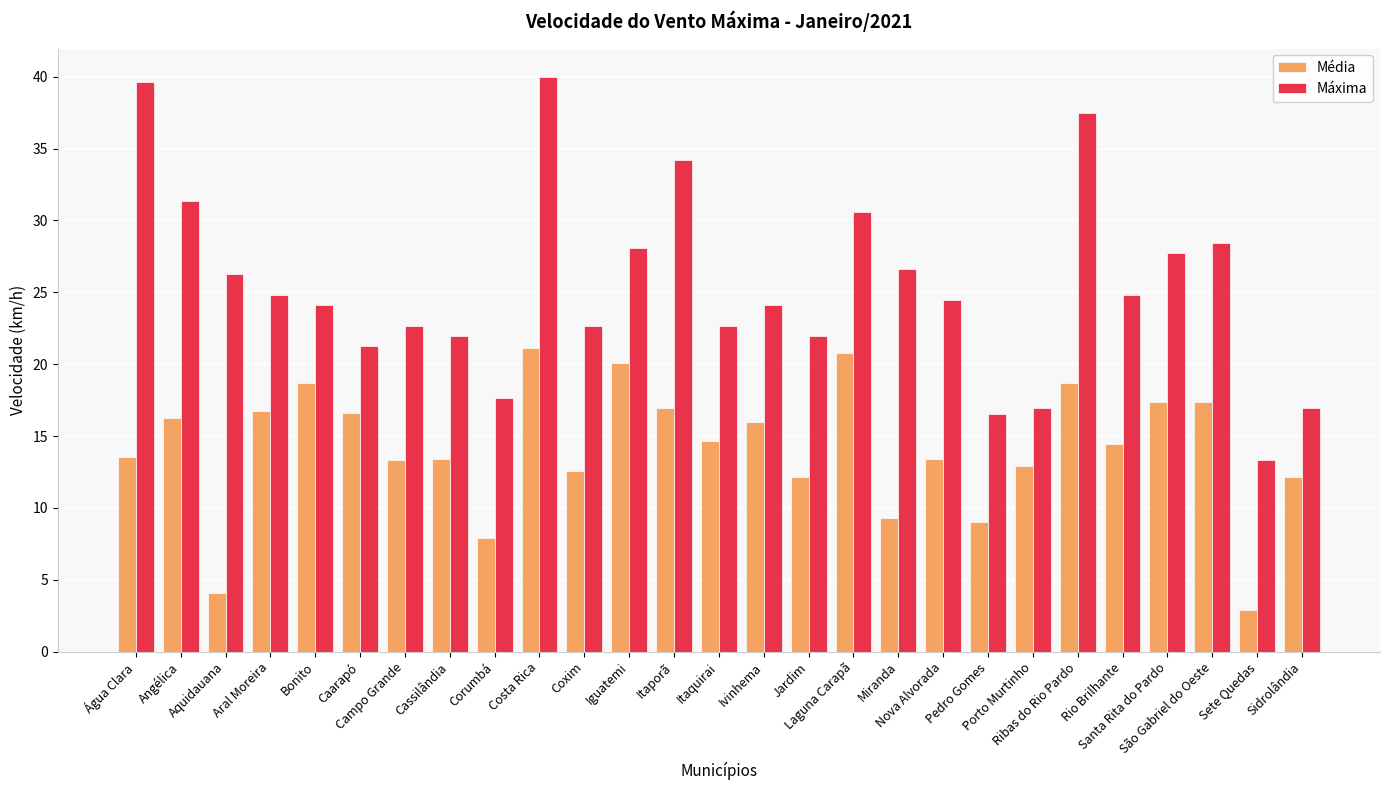

What is the difference between the second highest and minimum values in the Média series?

17.9